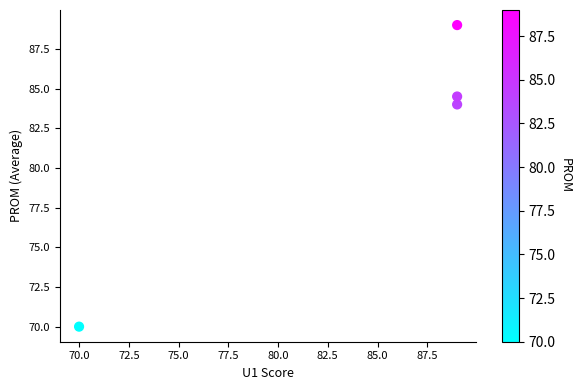

What Y value in the scatter plot is closest to 79?

84.0